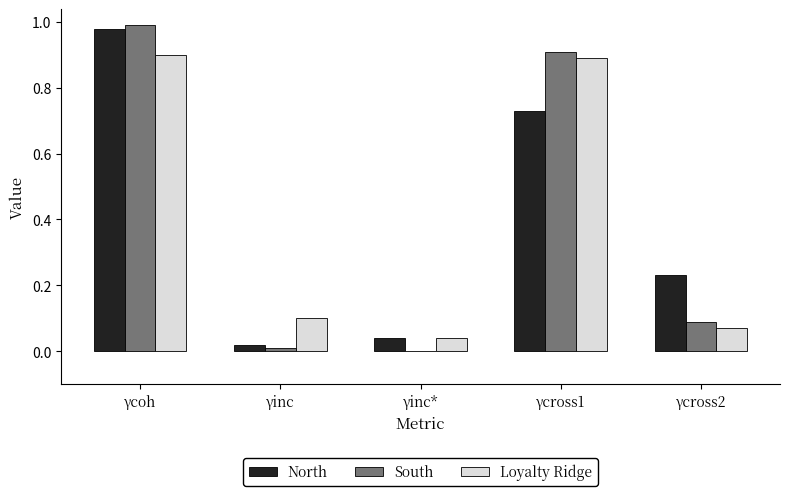

What is the sum of all Loyalty Ridge values?

2.0